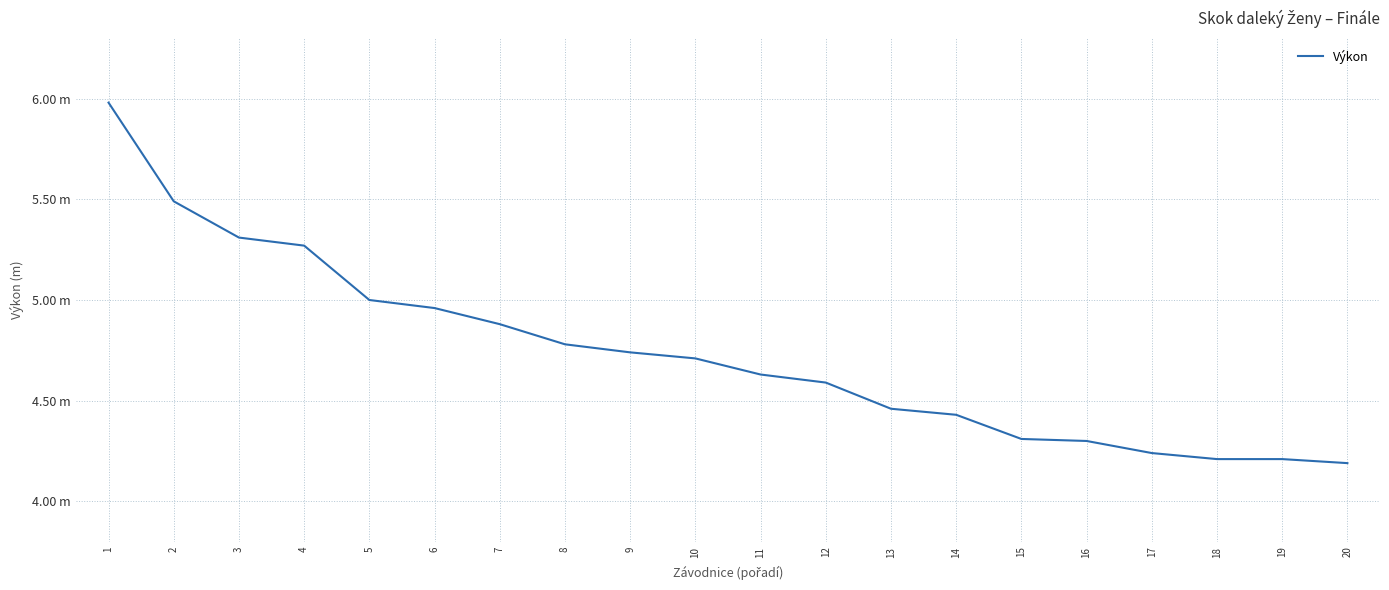

Does the chart have visible grid lines?

Yes